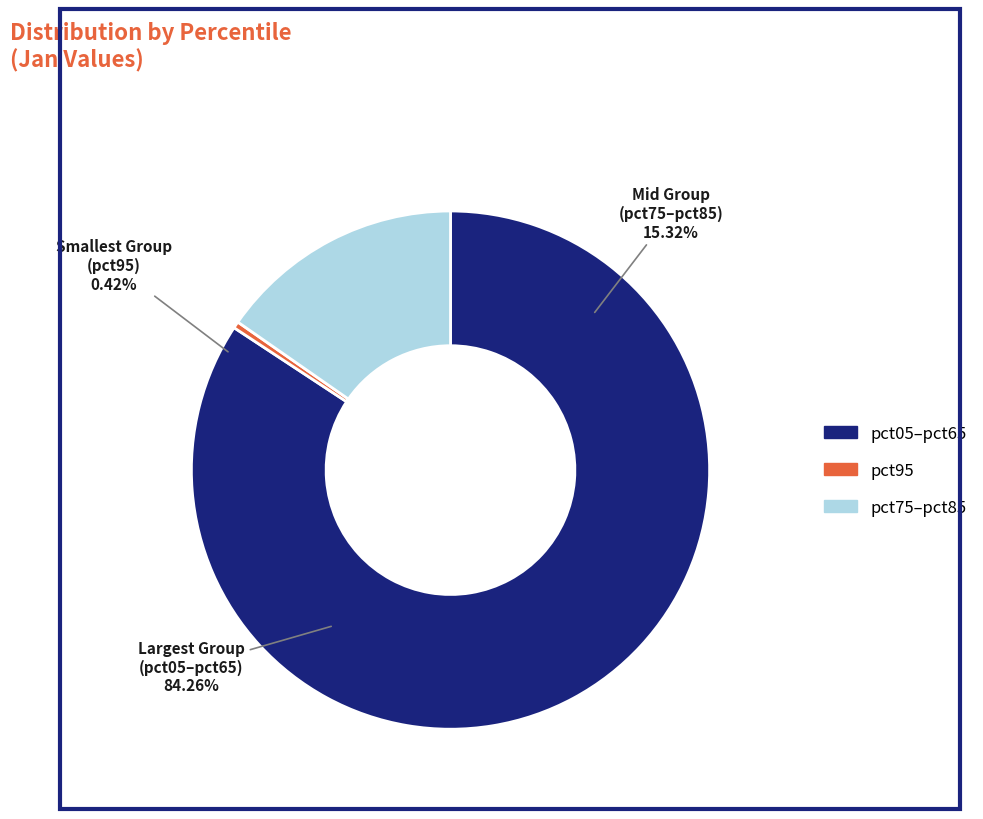

Which slice is the largest?

pct05